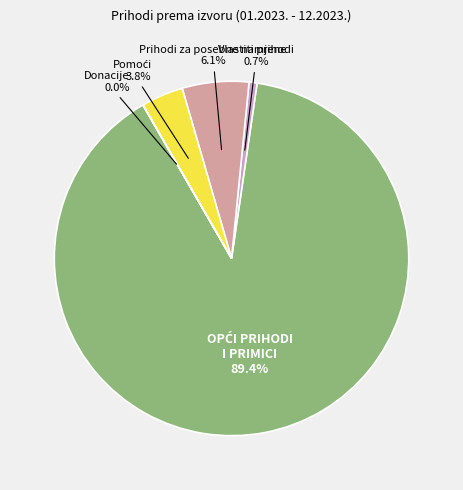

Is there any slice that represents more than half of the pie?

Yes